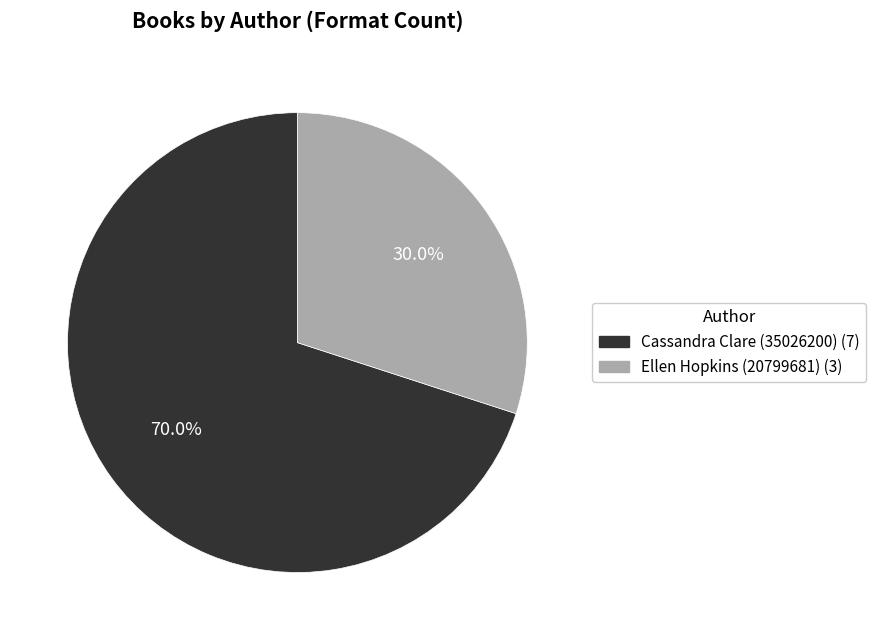

Which slice represents more than half of the pie?

Cassandra Clare (35026200)